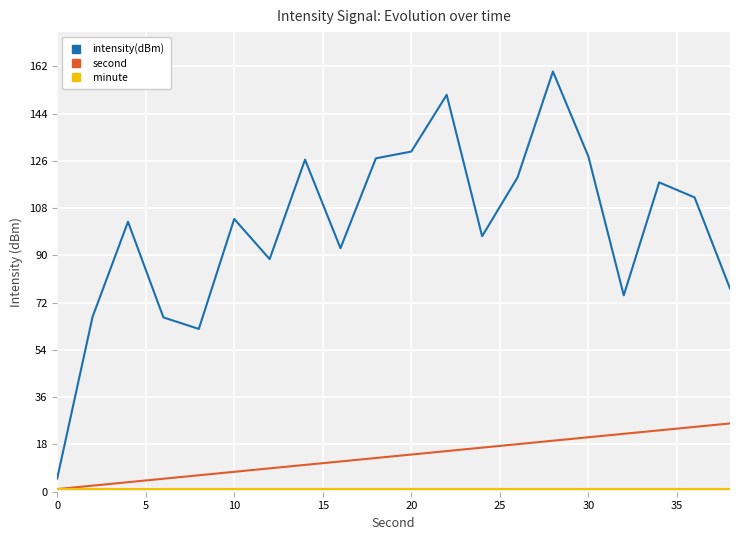

True or false: intensity(dBm) and second cross at least once.

False